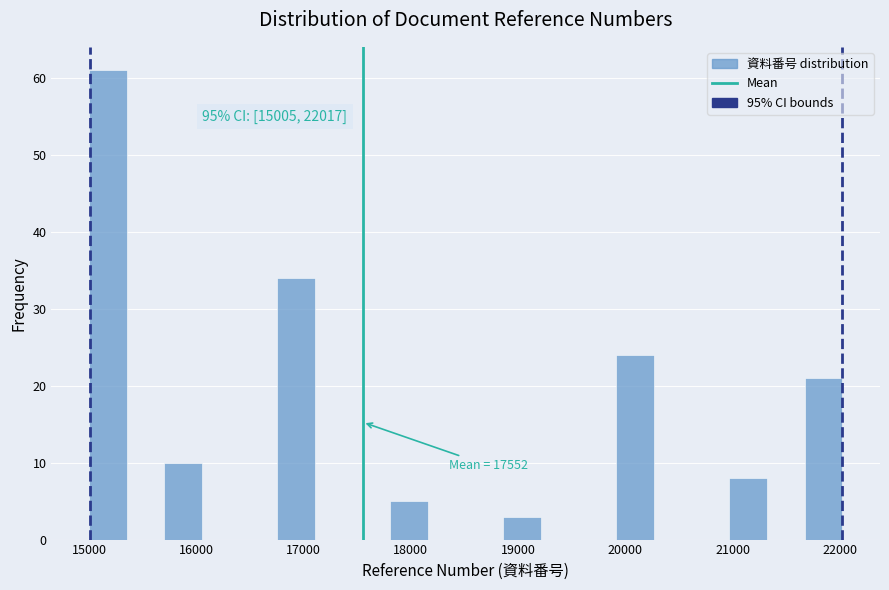

Read against the x-axis, roughly where is the centre of the tallest bar?

15200